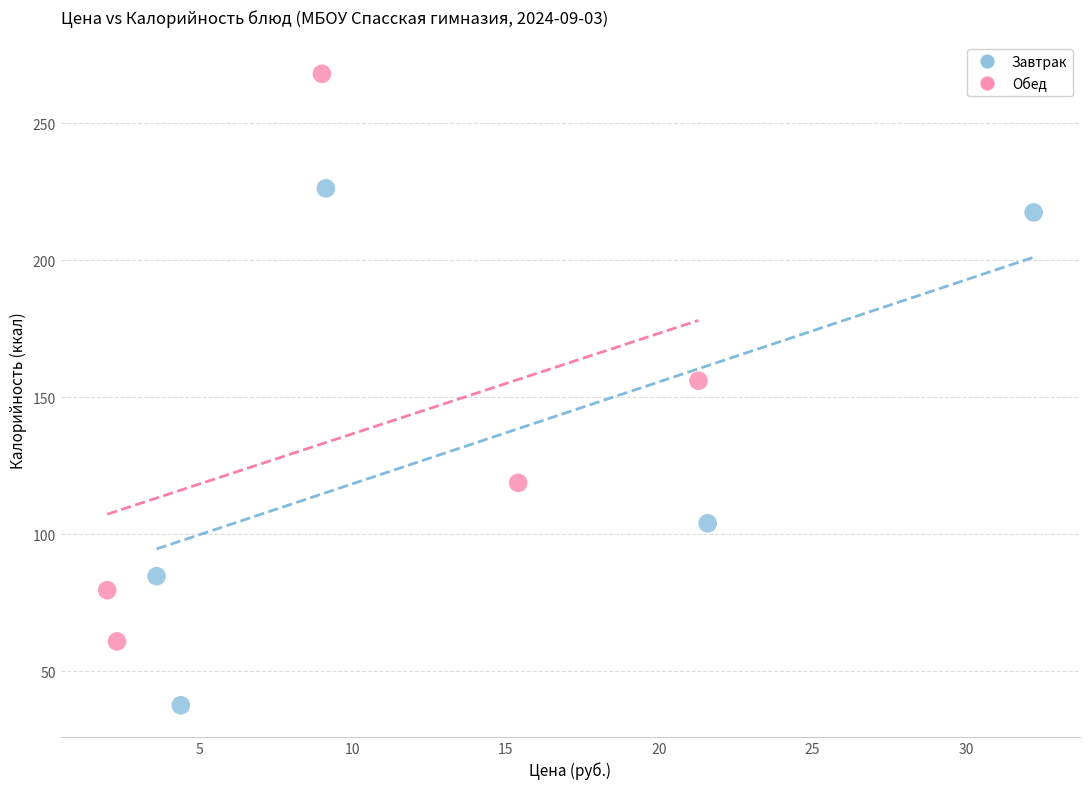

Which series has the widest spread of Y values?

Обед